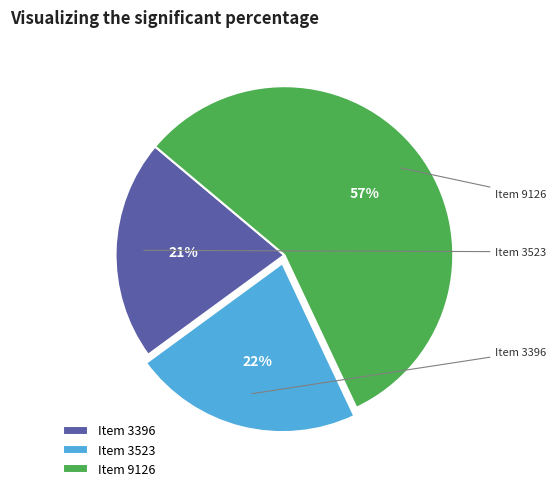

To the nearest percent, what is the difference between the Item 3523 and Item 9126 slice percentages?

35%